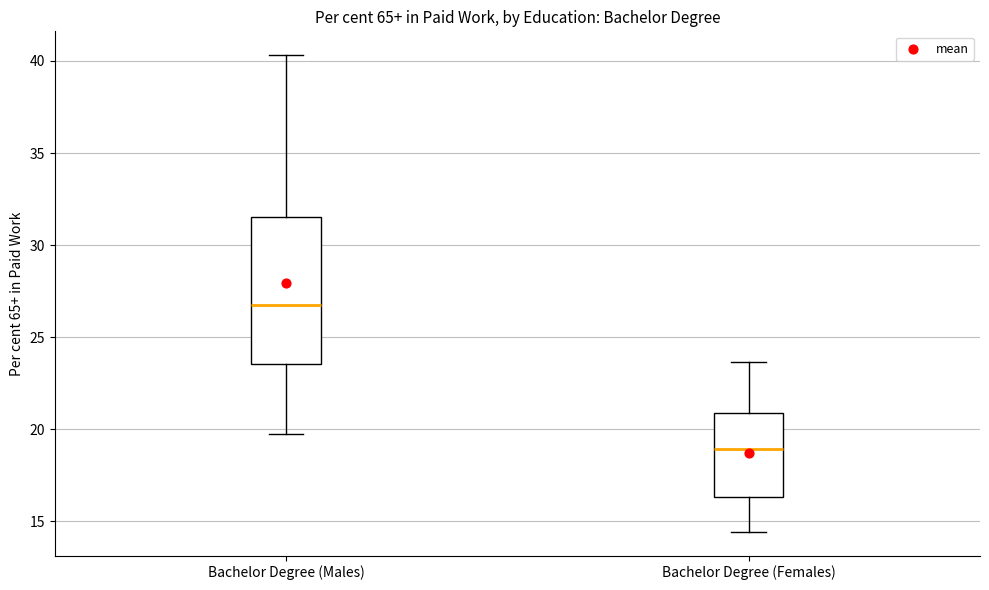

Where is the lower edge of the box for Bachelor Degree (Females) on the y-axis? The values are not printed on the chart, so give them approximately, as read against the axis.

16.5